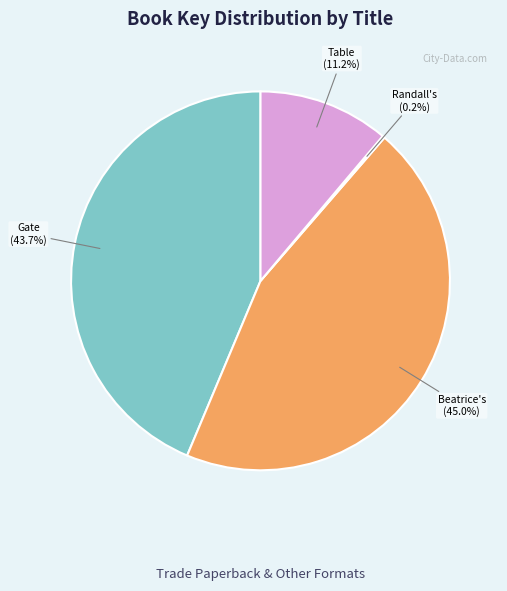

Is there any slice that represents more than half of the pie?

No